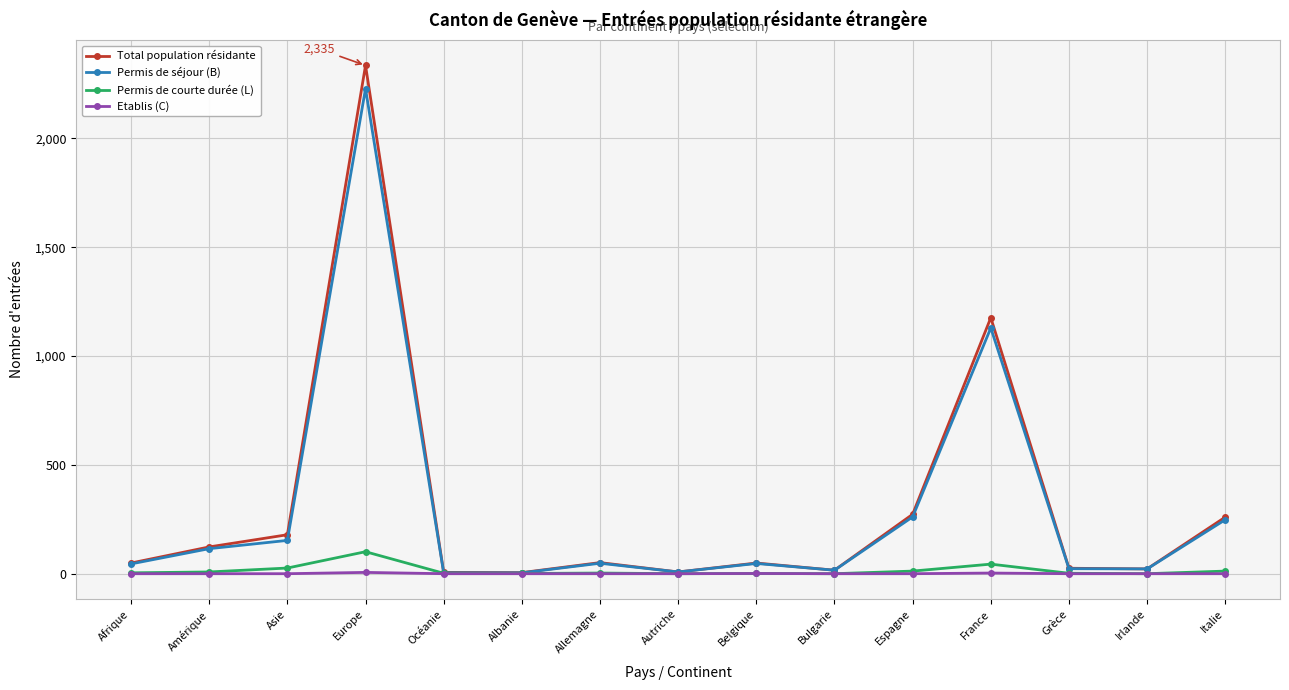

What is the greatest value displayed?

2335